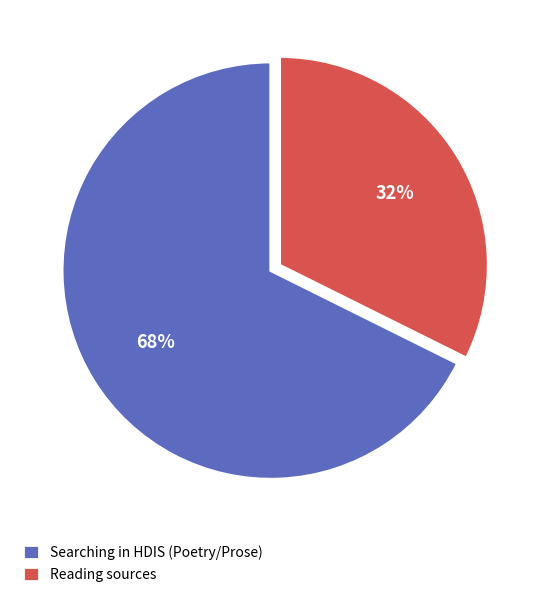

Which slice is the largest?

Searching in HDIS (Poetry/Prose)